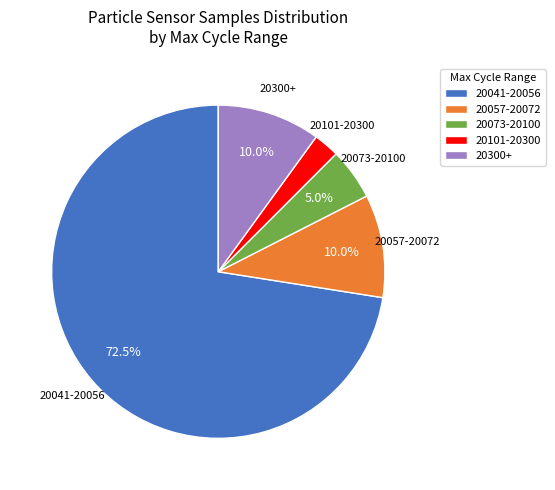

Between 20101-20300 and 20300+, which is larger?

20300+